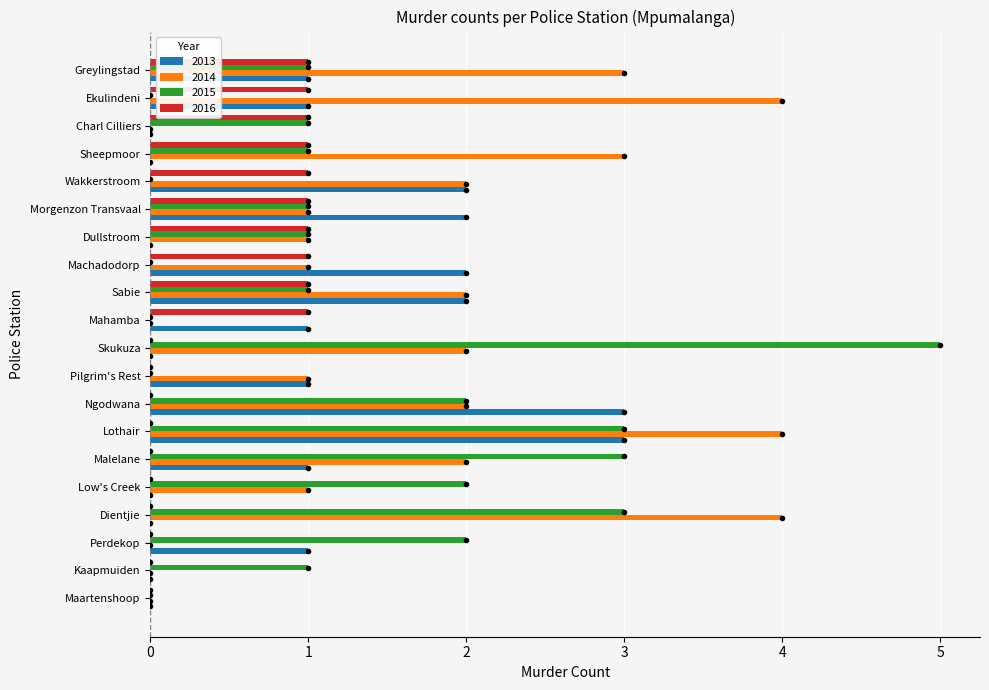

Which series has the largest total across all categories?

2014